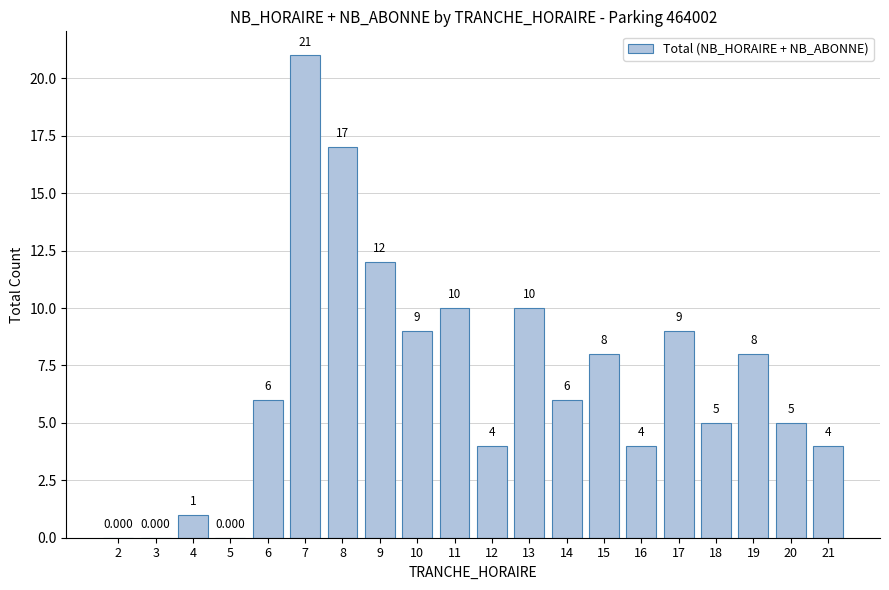

At which category does the chart reach its peak across all series?

7